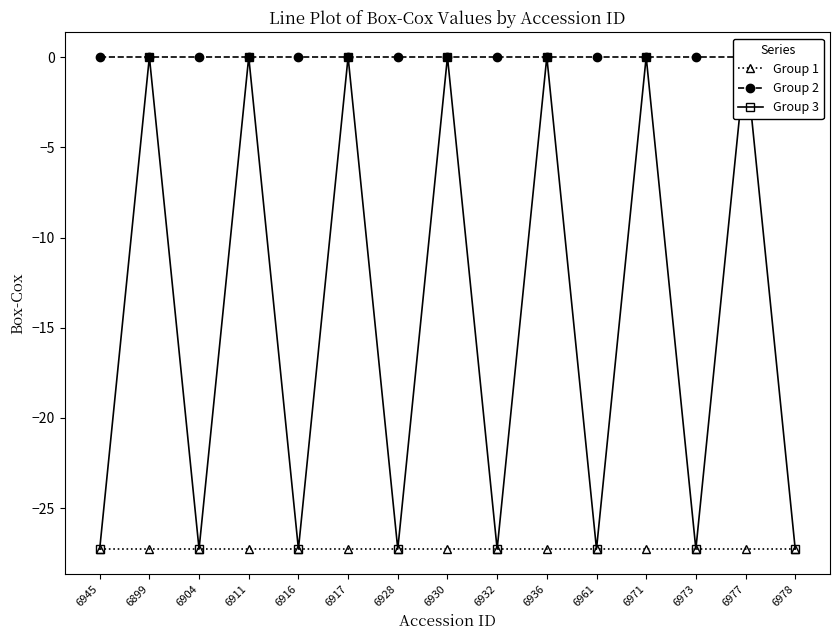

Is it true that Group 2 equals 0.0 at 6916?

True